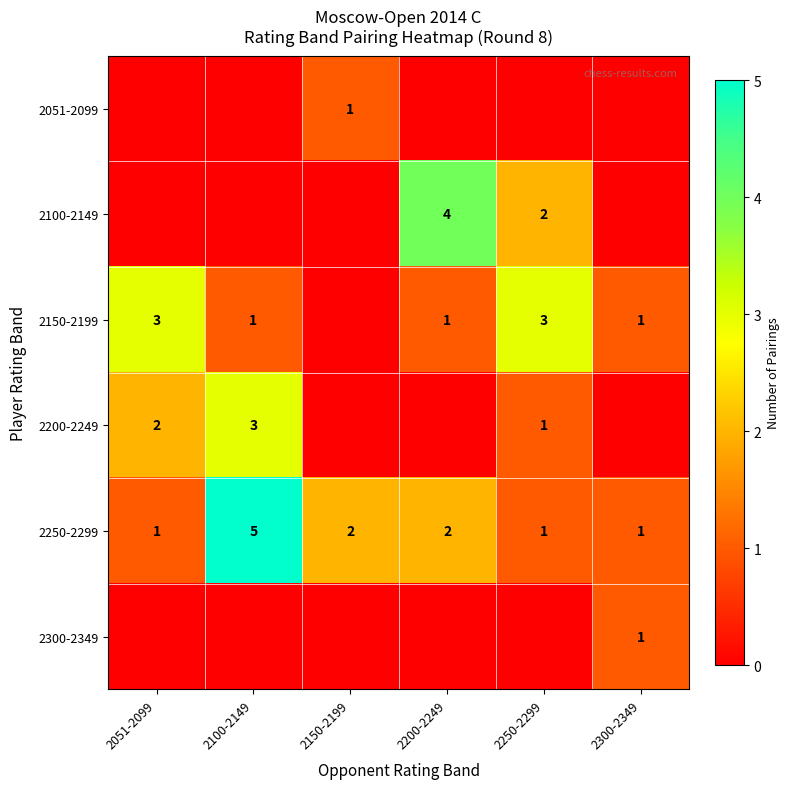

At which label does 2250-2299 first exceed 2?

2100-2149